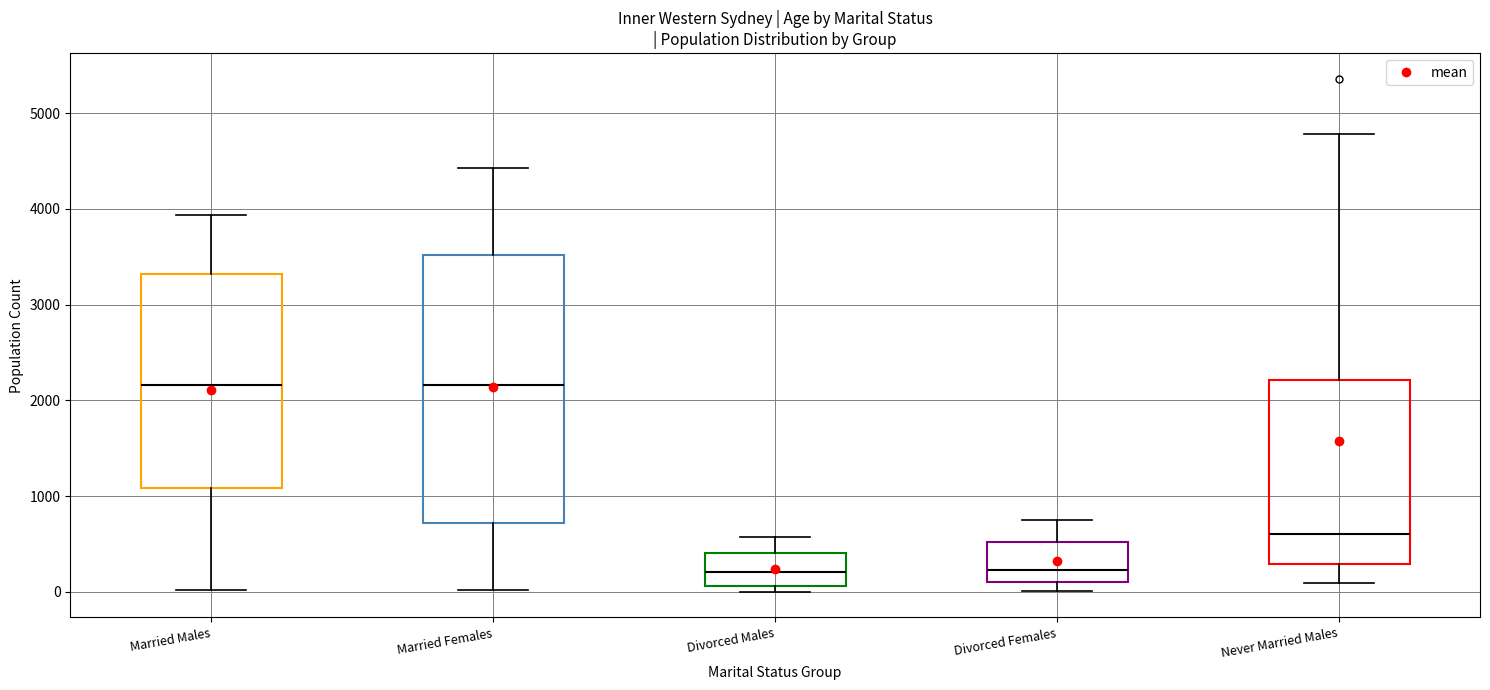

Which box is the tallest, from its lower edge to its upper edge?

Married Females